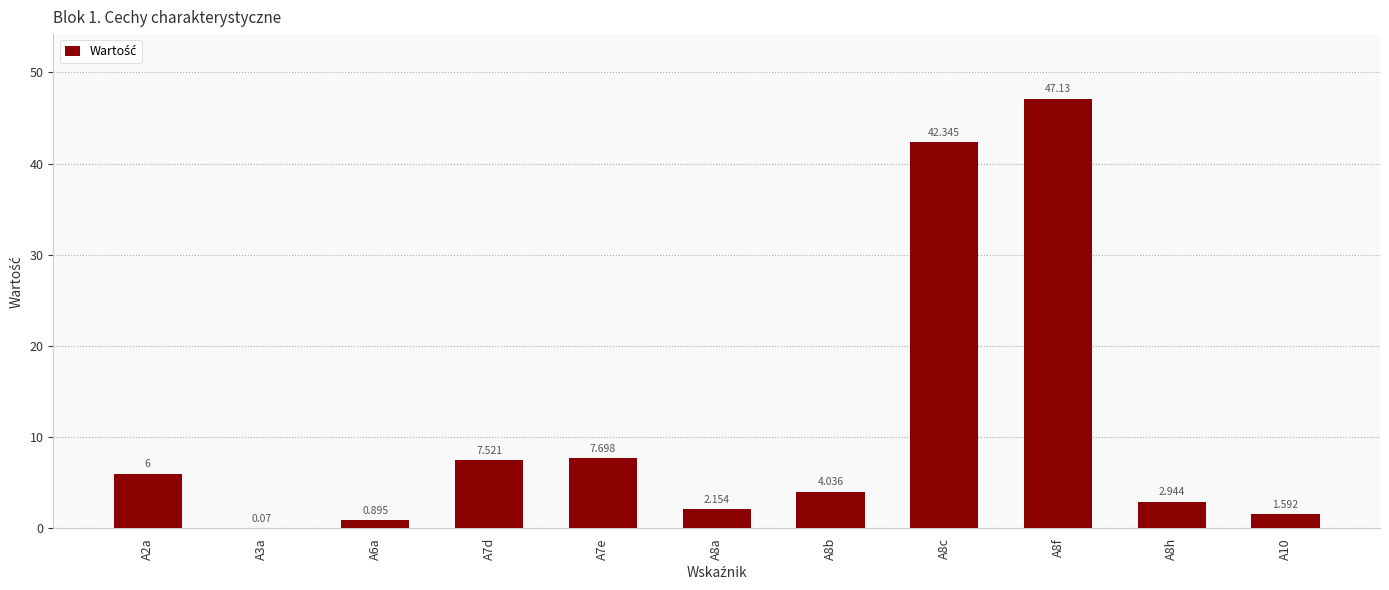

Rank the categories by value from lowest to highest.

A3a, A6a, A10, A8a, A8h, A8b, A2a, A7d, A7e, A8c, A8f